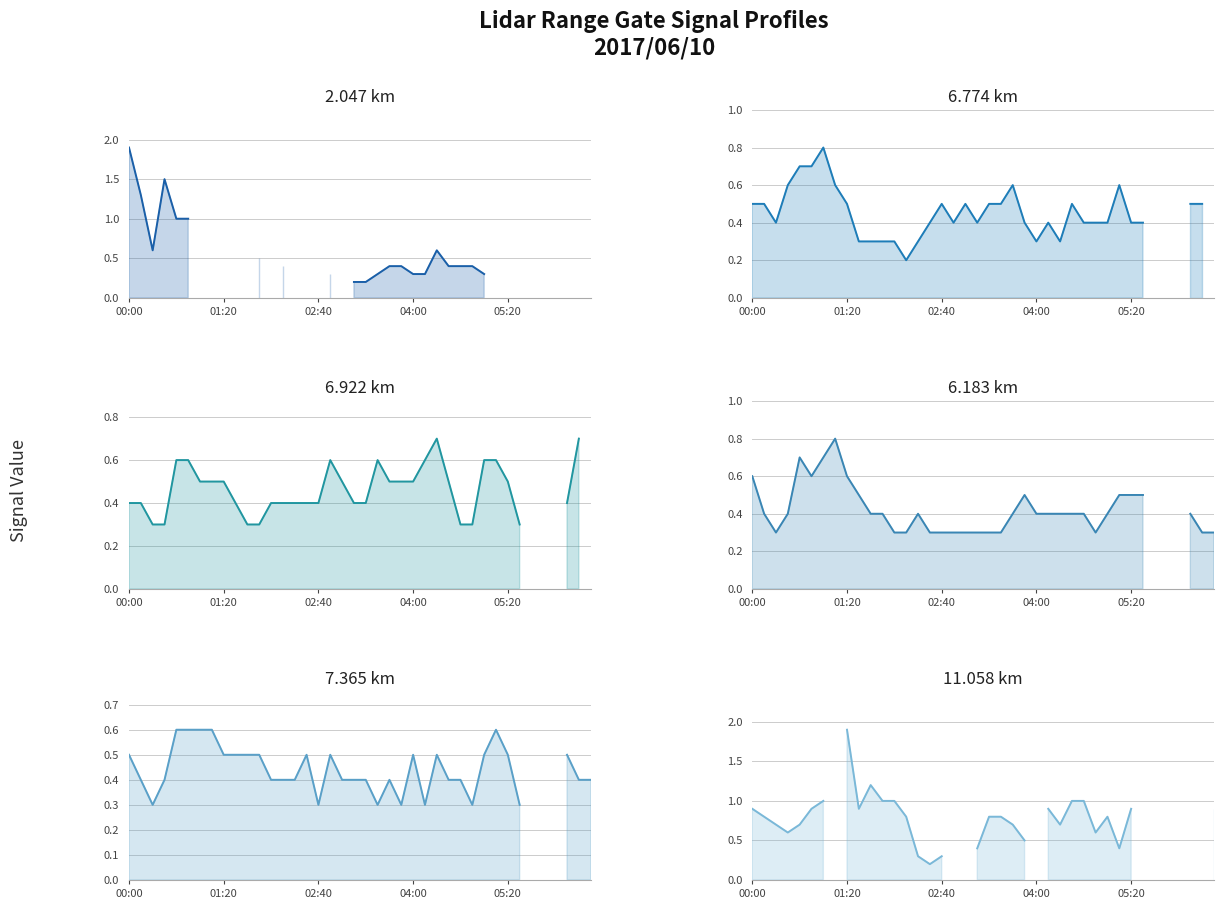

At which category does the chart reach its minimum across all series?

19